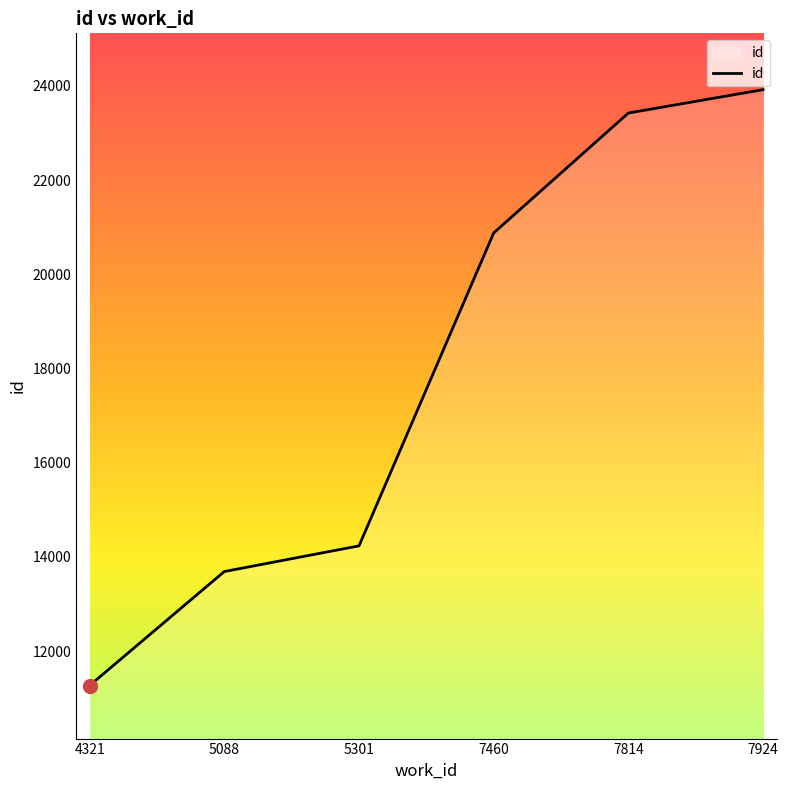

Is it true that the value at 5301 is 18546?

False